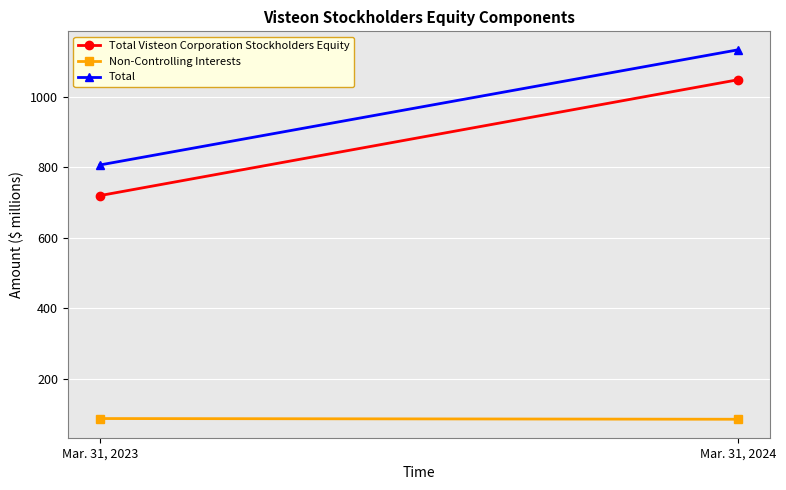

List the series in order of their peak value, lowest first.

Non-Controlling Interests, Total Visteon Corporation Stockholders Equity, Total